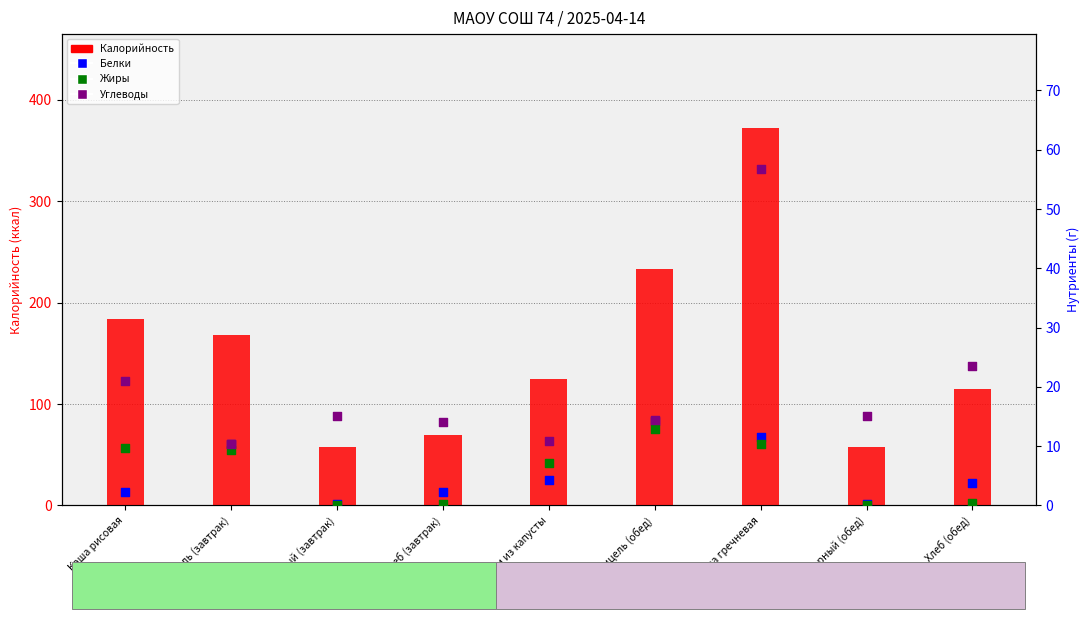

Is the value of Углеводы at Хлеб (завтрак) greater than the value of Калорийность at Каша гречневая?

No